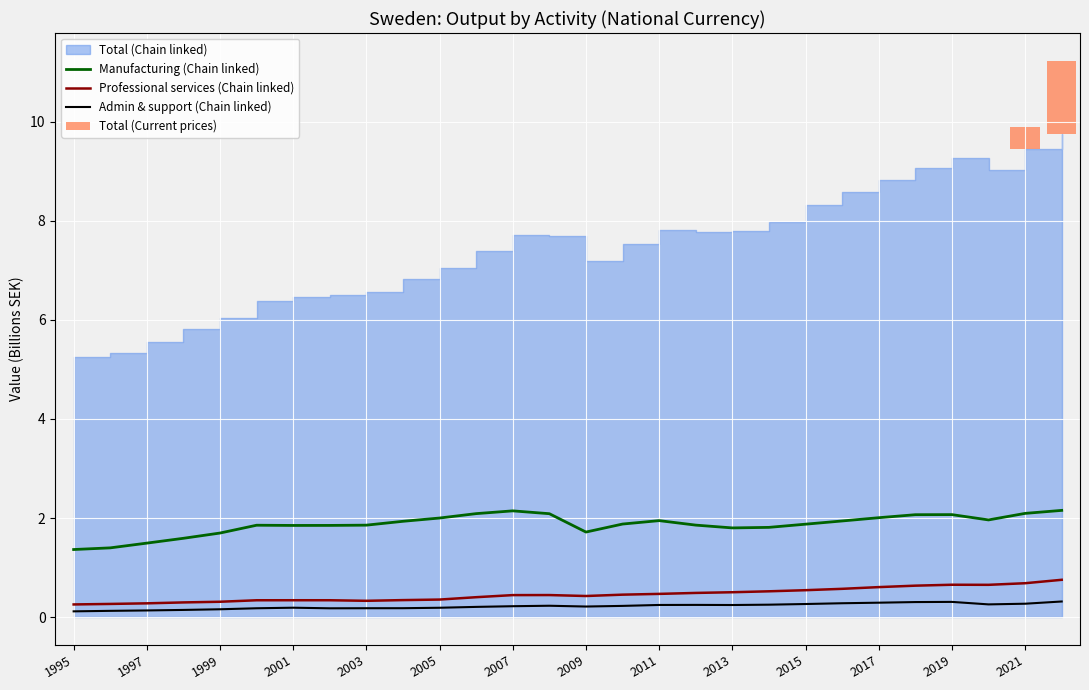

True or false: Manufacturing (Chain linked) and Professional services (Chain linked) intersect in this chart.

False